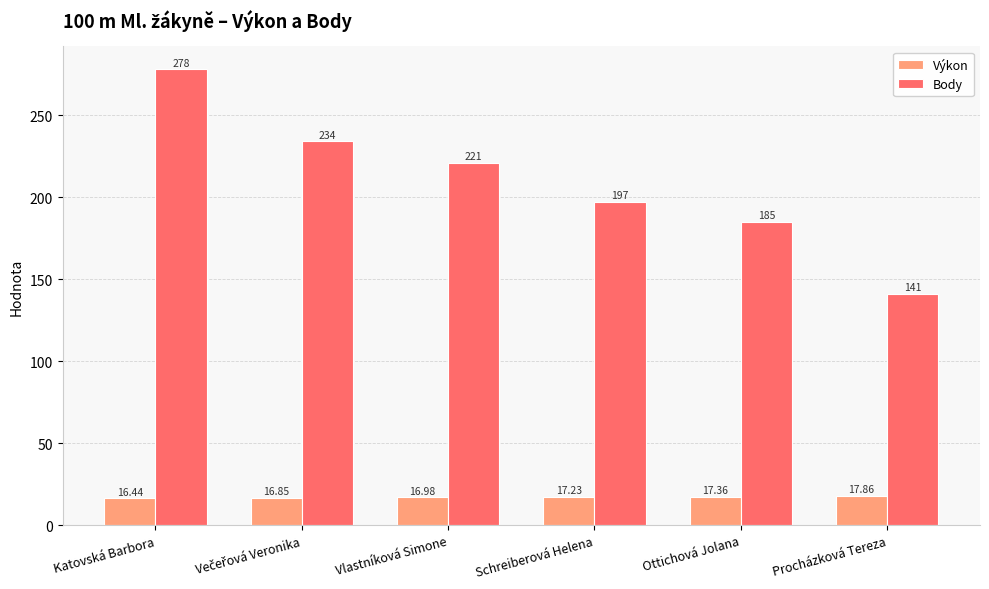

The Výkon series shows 17.4 at Ottichová Jolana. True or false?

True